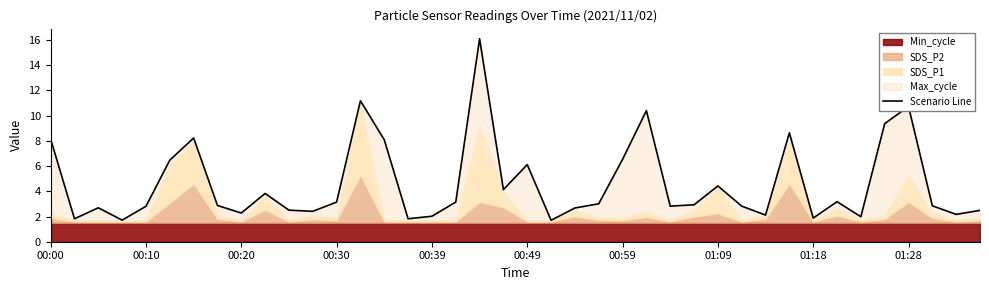

The chart shows a value of 1.1 at 01:28. True or false?

False